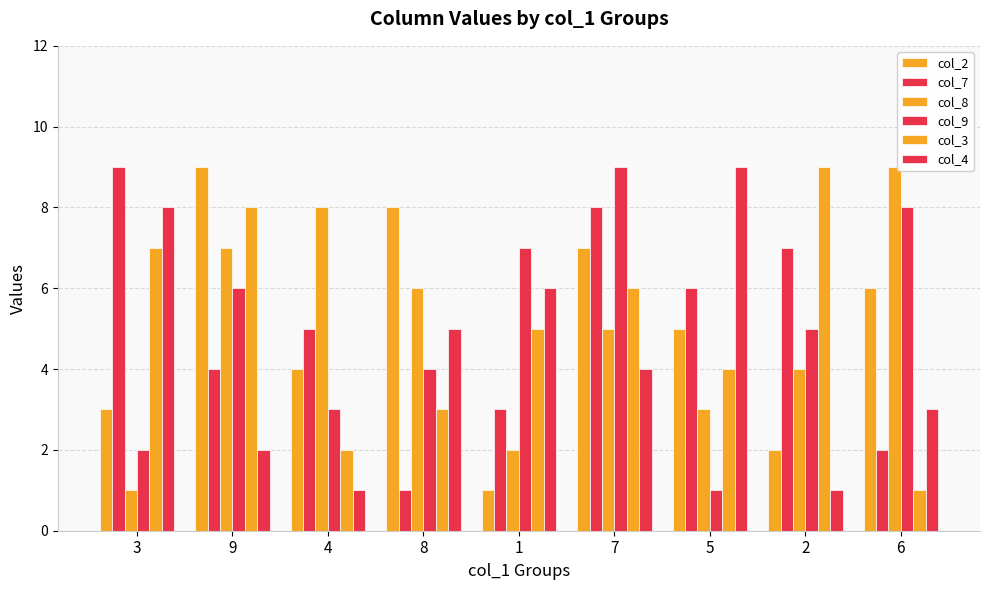

Are the bars grouped side by side (vs. stacked)?

Yes